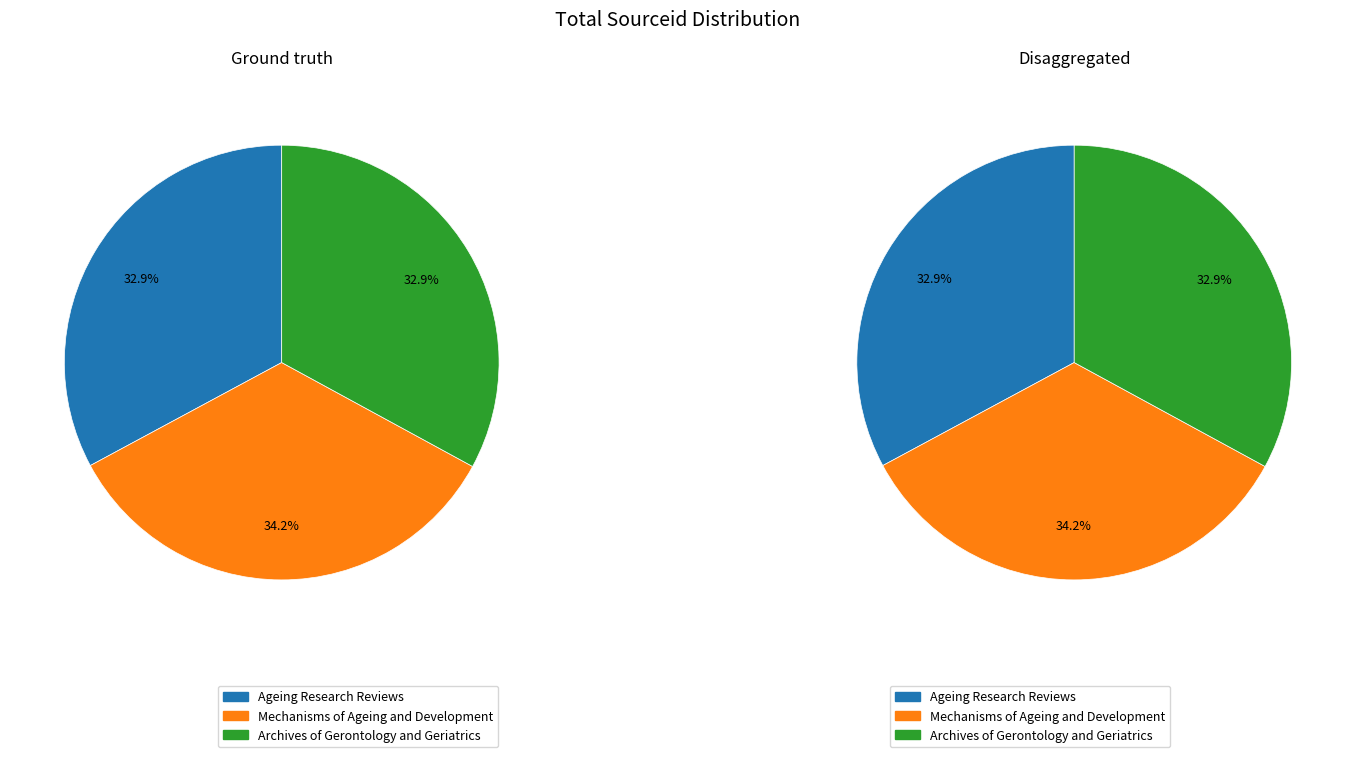

What percentage is the Ageing Research Reviews slice, to the nearest percent?

33%